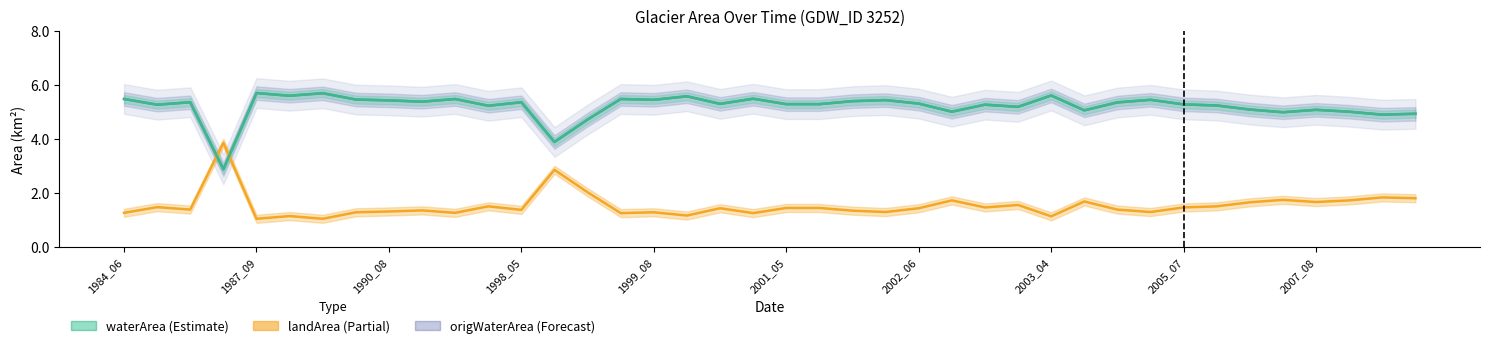

What are all the series names shown in the legend?

origWaterArea, landArea, waterArea